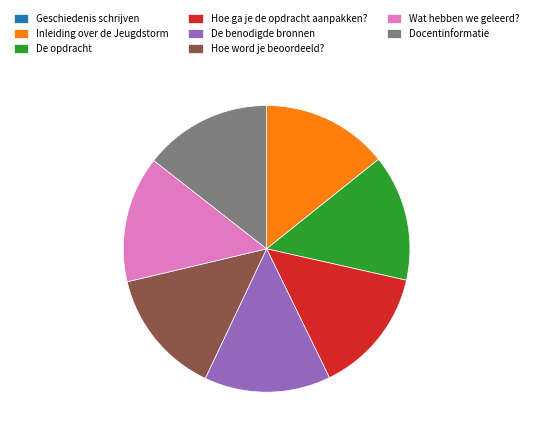

Do Hoe word je beoordeeld? and De opdracht together represent more than half of the pie?

No